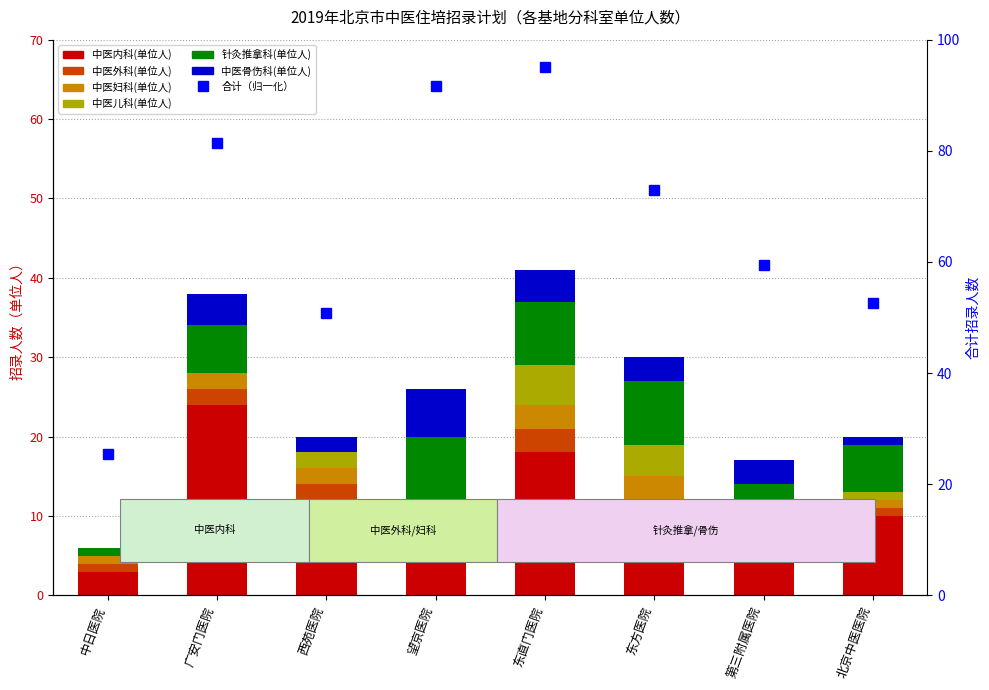

Reading left to right, transcribe all the data shown in this chart.

中医内科(单位人): 中日医院=3	广安门医院=24	西苑医院=12	望京医院=8	东直门医院=18	东方医院=10	第三附属医院=8	北京中医医院=10
中医外科(单位人): 中日医院=1	广安门医院=2	西苑医院=2	望京医院=2	东直门医院=3	东方医院=2	第三附属医院=2	北京中医医院=1
中医妇科(单位人): 中日医院=1	广安门医院=2	西苑医院=2	望京医院=2	东直门医院=3	东方医院=3	第三附属医院=1	北京中医医院=1
中医儿科(单位人): 中日医院=0	广安门医院=0	西苑医院=2	望京医院=0	东直门医院=5	东方医院=4	第三附属医院=0	北京中医医院=1
针灸推拿科(单位人): 中日医院=1	广安门医院=6	西苑医院=0	望京医院=8	东直门医院=8	东方医院=8	第三附属医院=3	北京中医医院=6
中医骨伤科(单位人): 中日医院=0	广安门医院=4	西苑医院=2	望京医院=6	东直门医院=4	东方医院=3	第三附属医院=3	北京中医医院=1